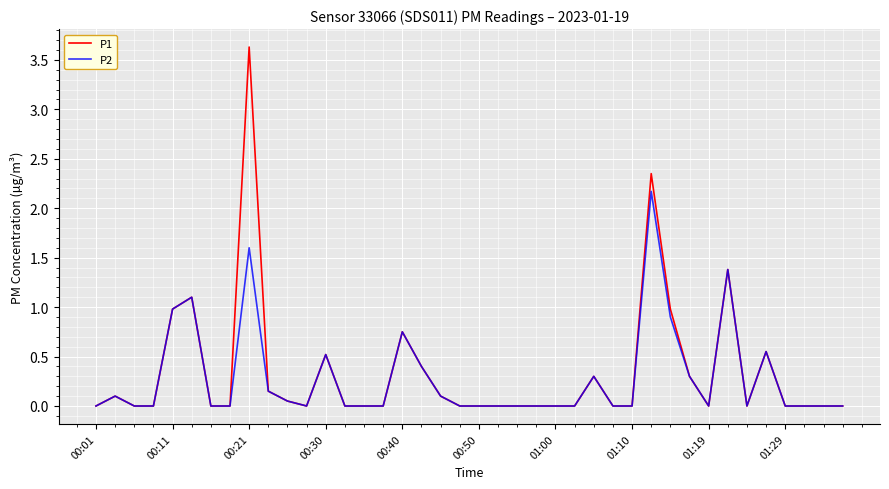

What is the maximum value for P1?

3.6